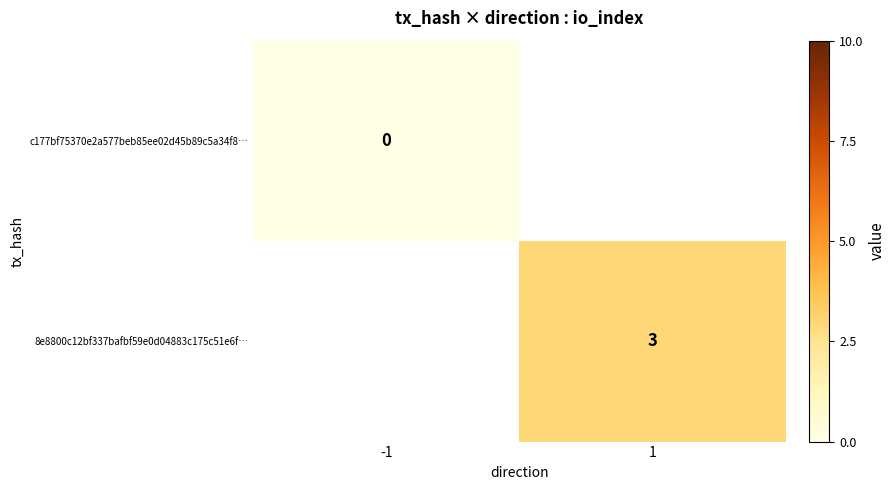

Is the value of 8e8800c12bf337bafbf59e0d04883c175c51e6f… at 1 greater than the value of c177bf75370e2a577beb85ee02d45b89c5a34f8… at -1?

Yes